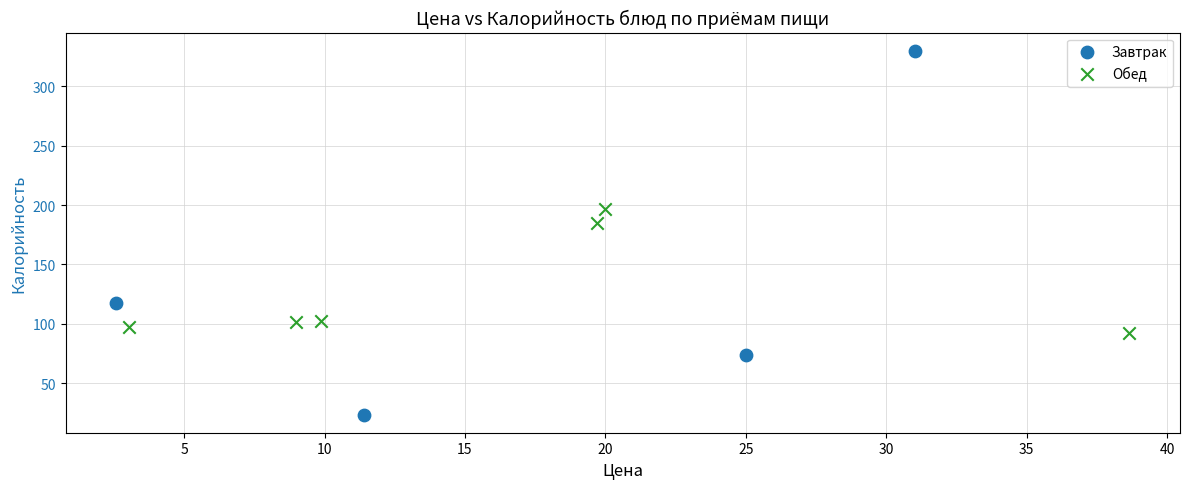

Which series contains the highest Y value?

Завтрак